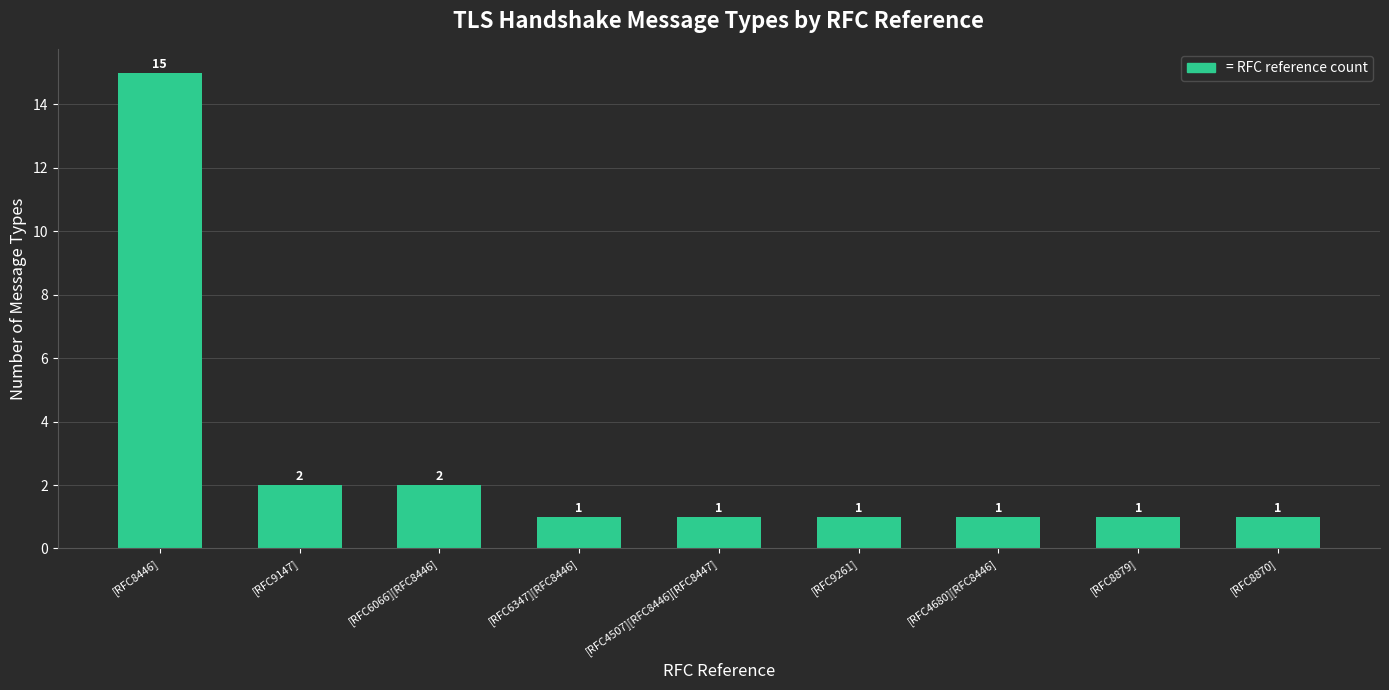

Reading left to right, extract all data points from this chart.

15	2	2	1	1	1	1	1	1